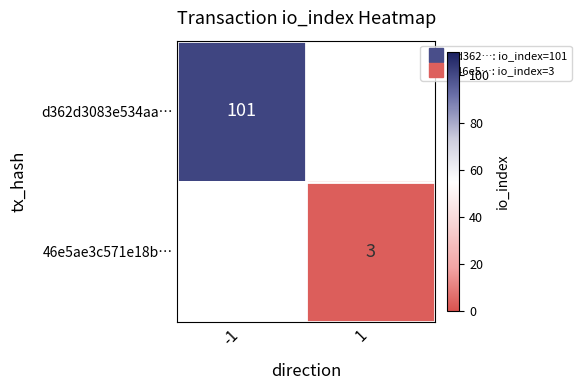

What is the minimum value shown in the chart?

3.0